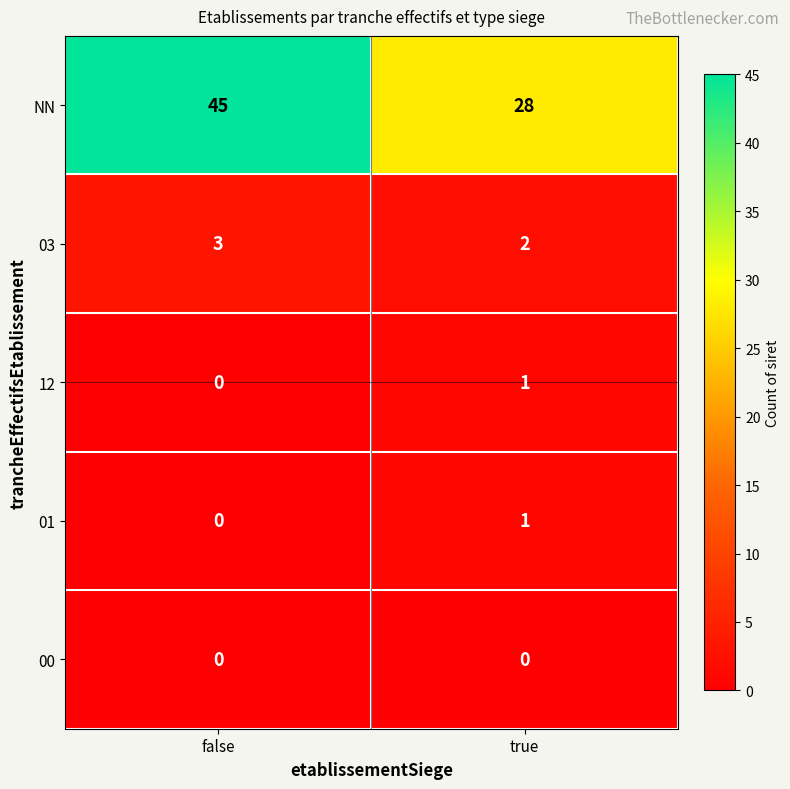

Is it true that 03 equals 4 at true?

False